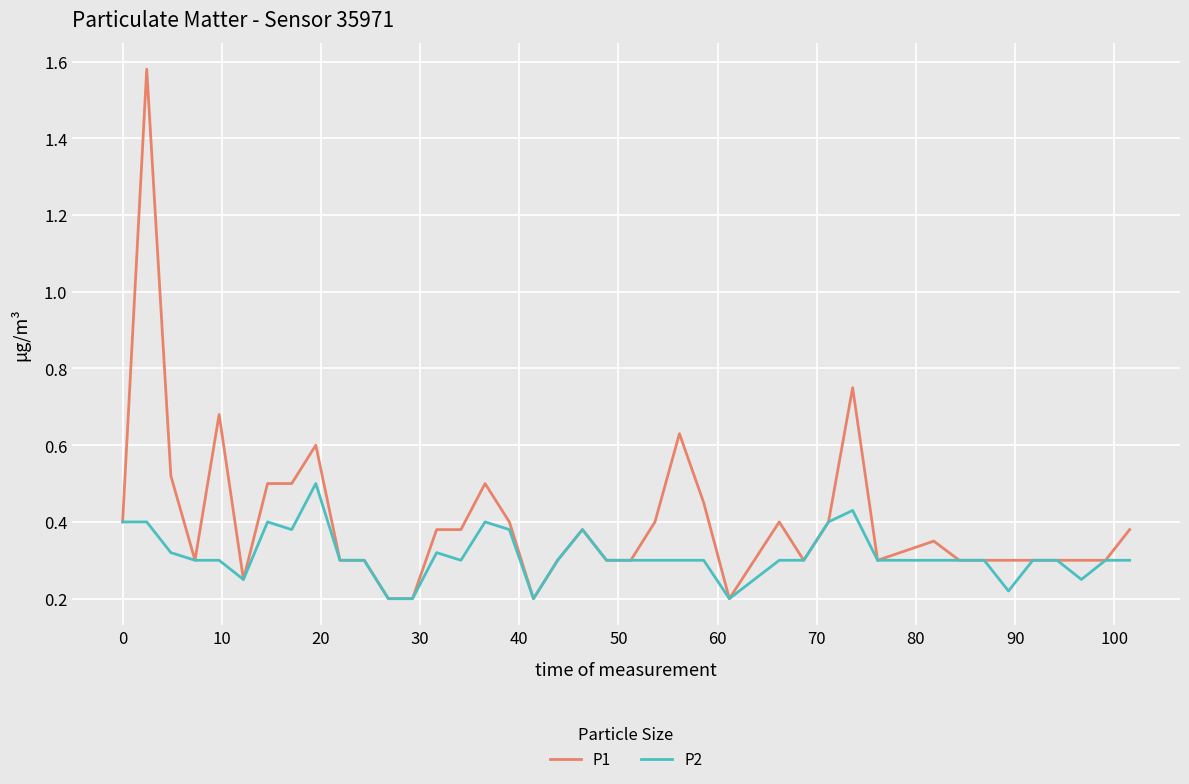

What are all the series names shown in the legend?

P1, P2